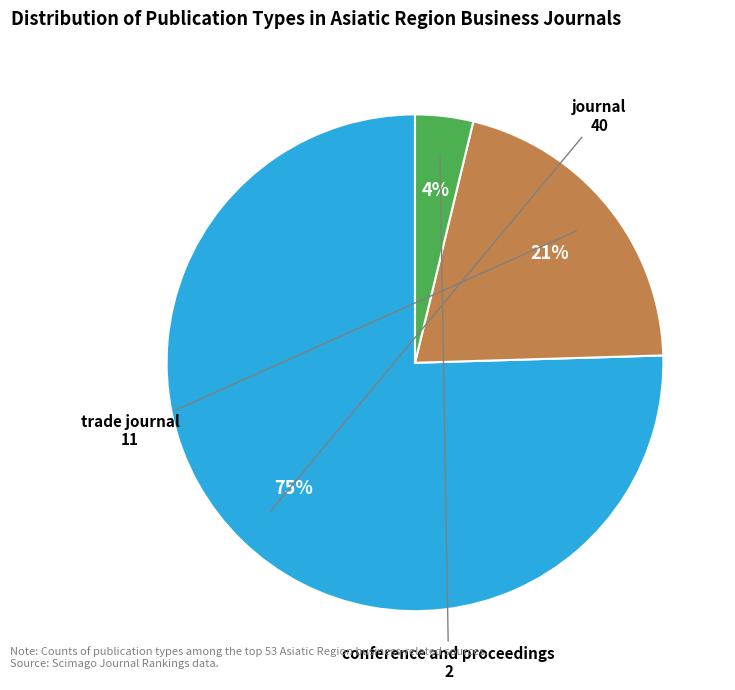

Does trade journal account for over 50% of the chart?

No